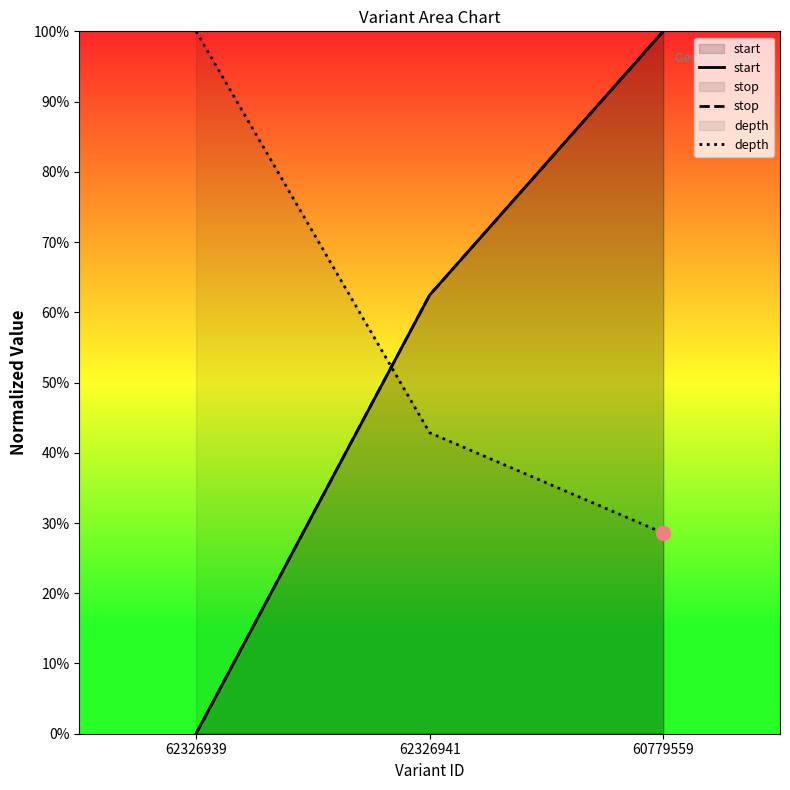

What are all the series names shown in the legend?

start, stop, depth